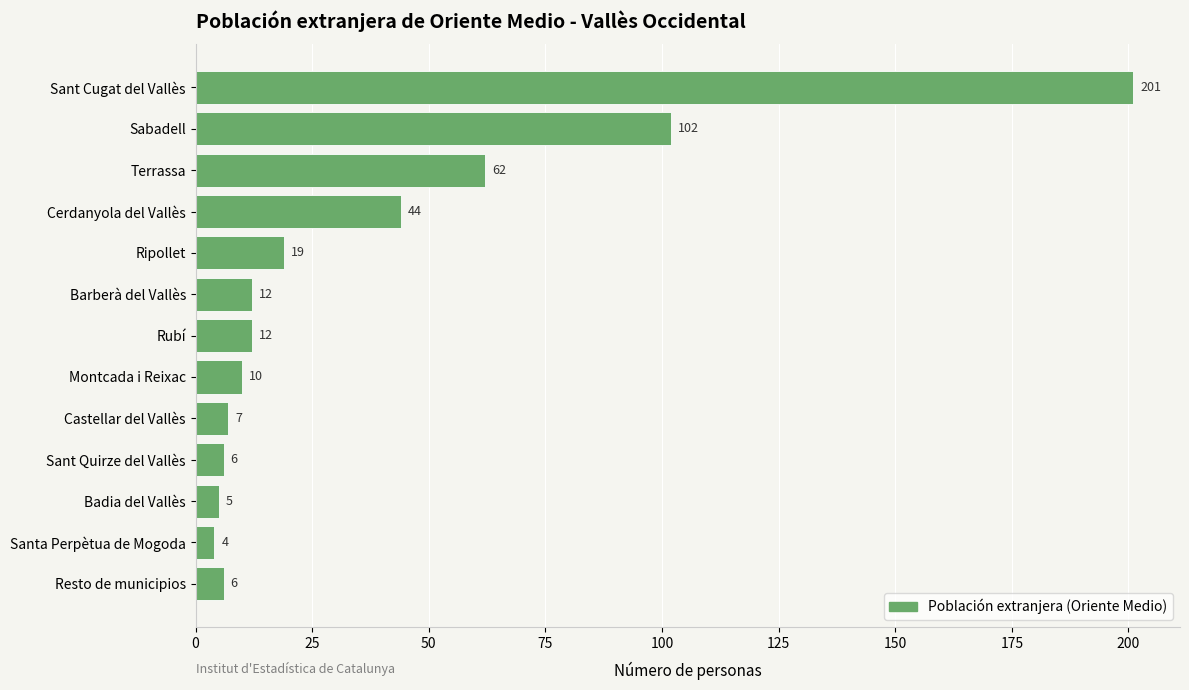

Count the number of data series in this chart.

1